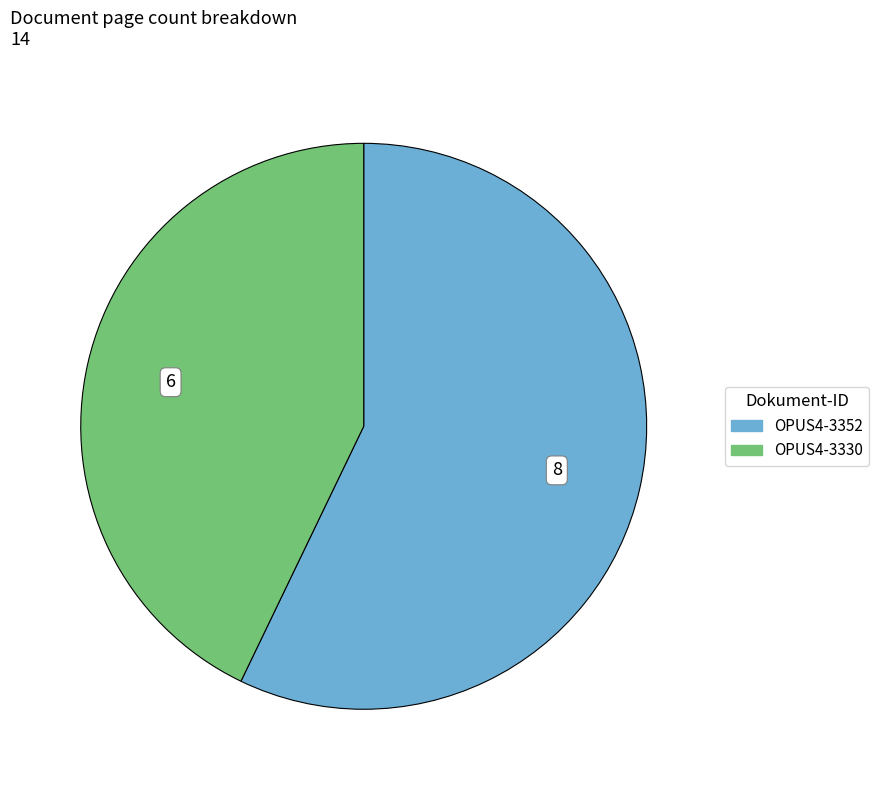

Rank the categories by value from highest to lowest.

OPUS4-3352, OPUS4-3330